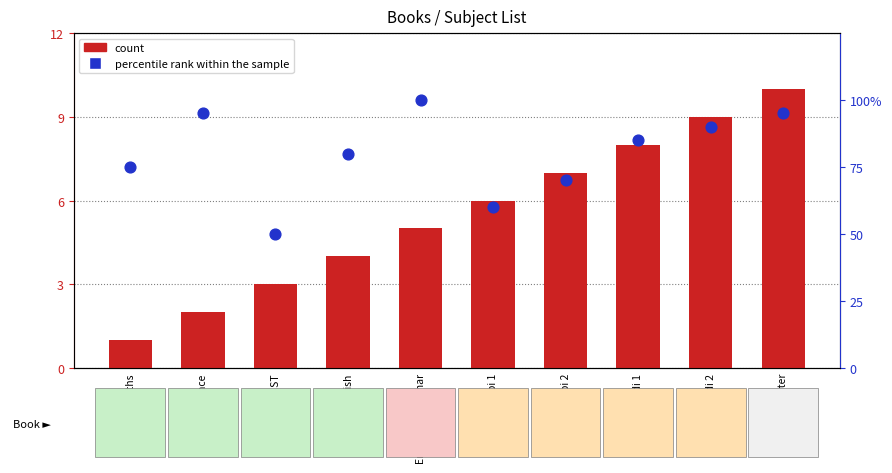

At how many categories does at least one series exceed 1?

10